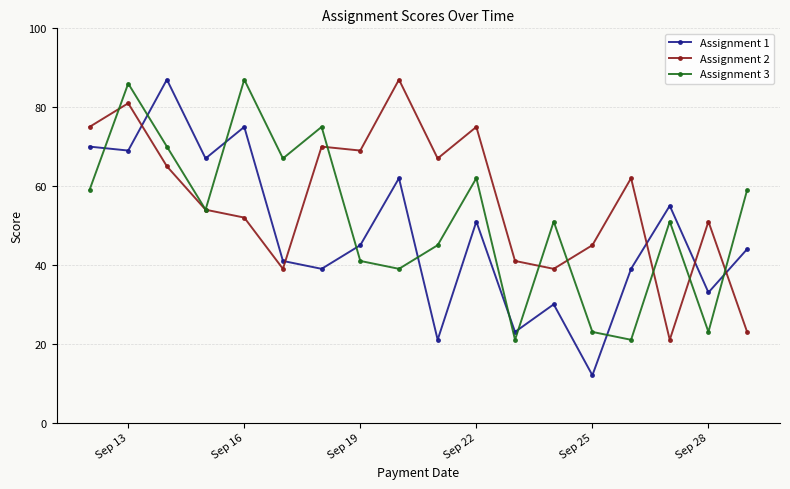

Does the chart display data point markers on the line(s)?

Yes